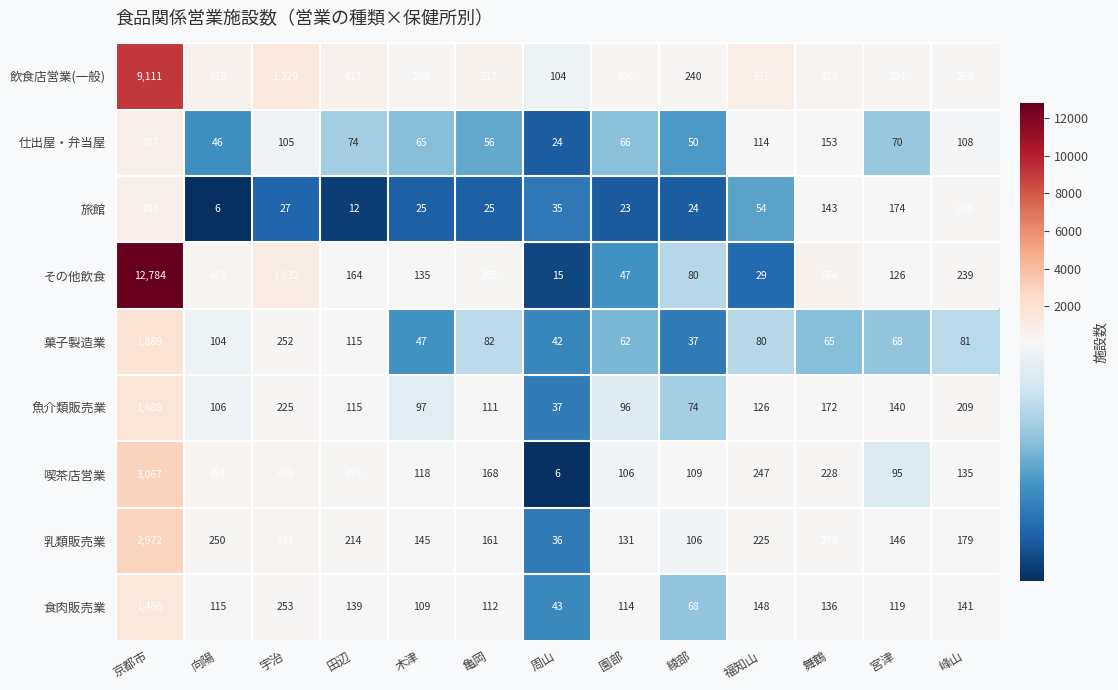

What is the sum of the 旅館 values at 福知山 and 京都市?

837